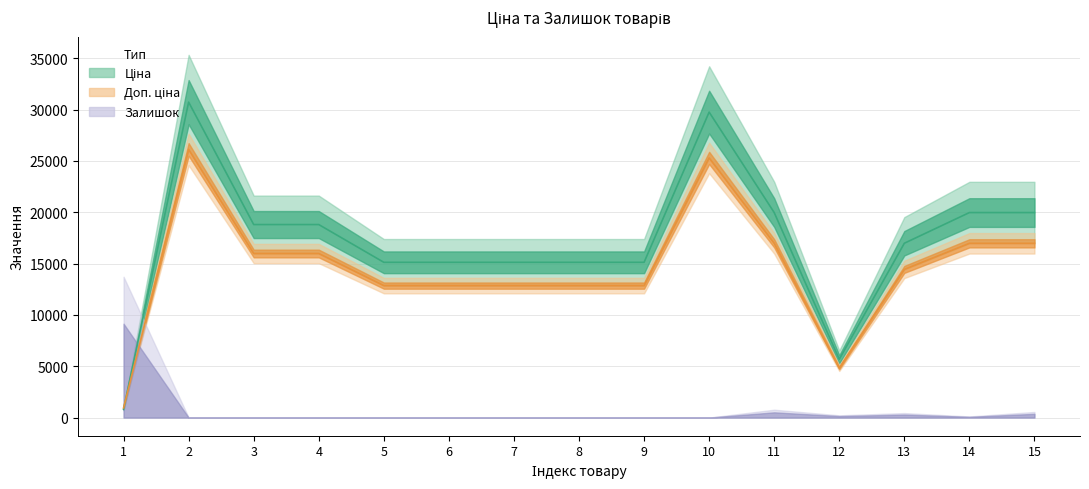

At which label does Доп. ціна first exceed 14429?

2